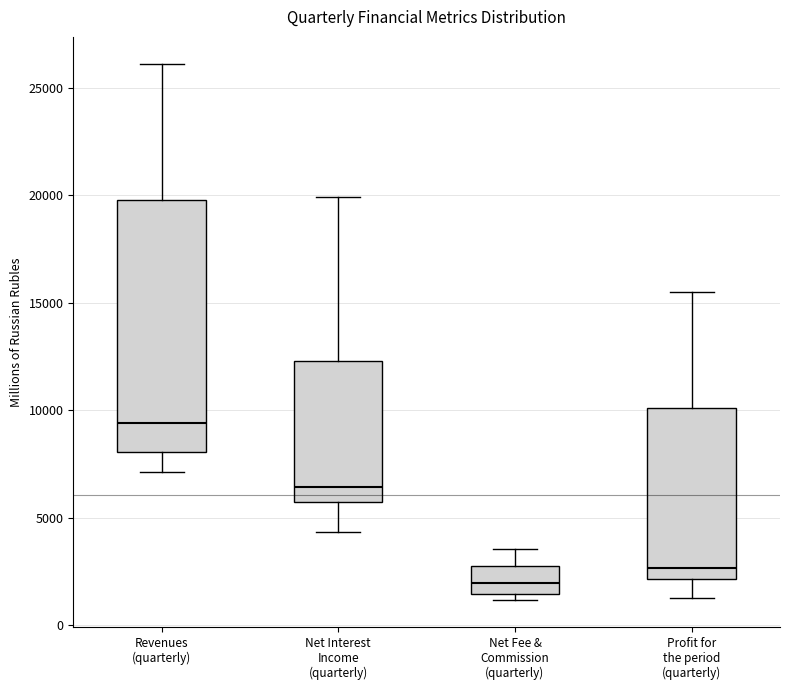

Reading left to right, read every box against the y-axis: the position of its median line, the range the box covers, and the ends of its whiskers. The values are not printed on the chart, so give them approximately, as read against the axis.

Revenues (quarterly): median 9500, box 8000 to 20000, whiskers 7000 to 26000
Net Interest Income (quarterly): median 6500, box 5500 to 12500, whiskers 4500 to 20000
Net Fee & Commission (quarterly): median 2000, box 1500 to 2500, whiskers 1000 to 3500
Profit for the period (quarterly): median 2500, box 2000 to 10000, whiskers 1500 to 15500